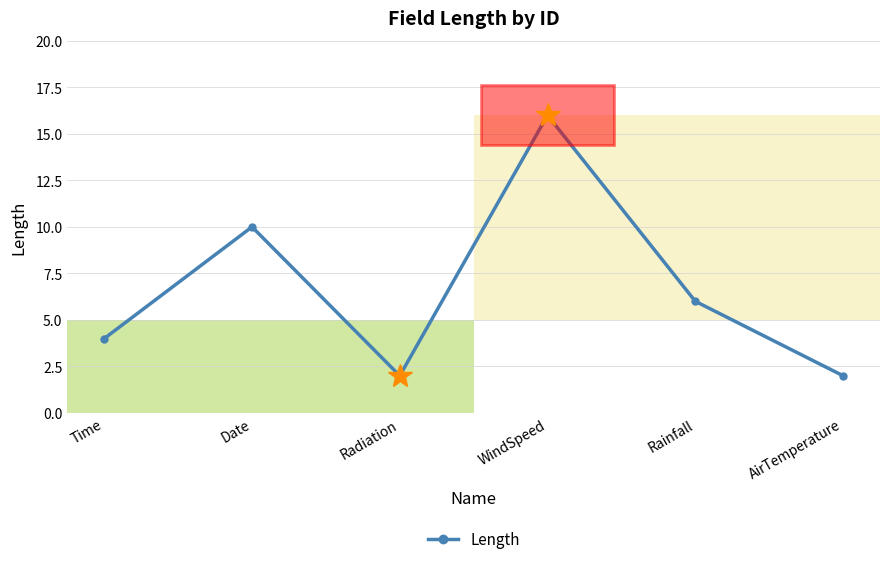

Reading left to right, transcribe all the data shown in this chart.

Time=4	Date=10	Radiation=2	WindSpeed=16	Rainfall=6	AirTemperature=2